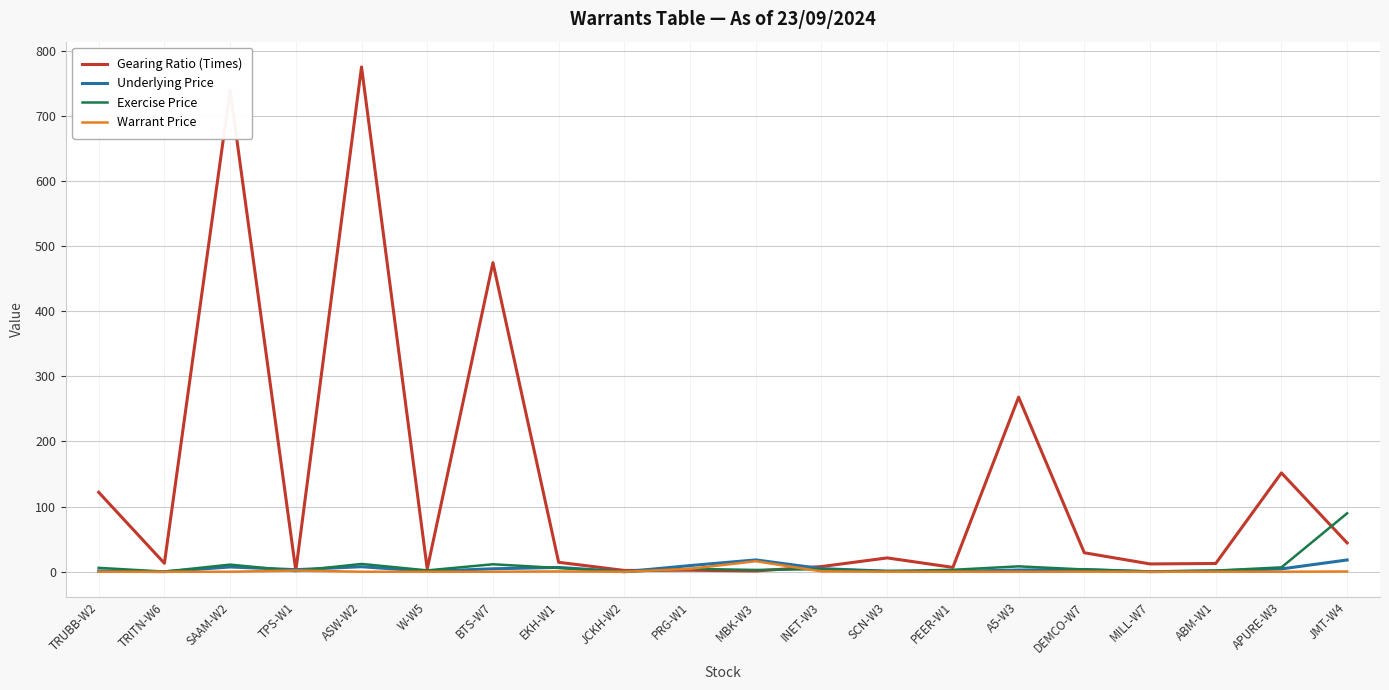

Which series has the largest total across all categories?

Gearing Ratio (Times)